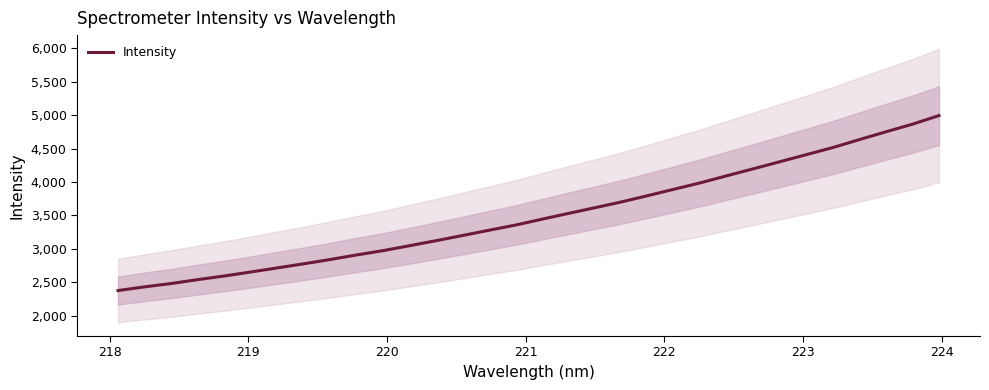

Reading left to right, extract all data points from this chart.

2377.3	2432.3	2482.1	2540.2	2594.6	2654.1	2715.4	2776.8	2840.9	2909.8	2974.1	3047.8	3122.6	3200.1	3278.9	3356.2	3444.2	3530.7	3615.9	3702.4	3796.7	3893.3	3989.7	4095.5	4199.1	4305.1	4410.5	4516.8	4635.1	4751.3	4864.7	4993.2